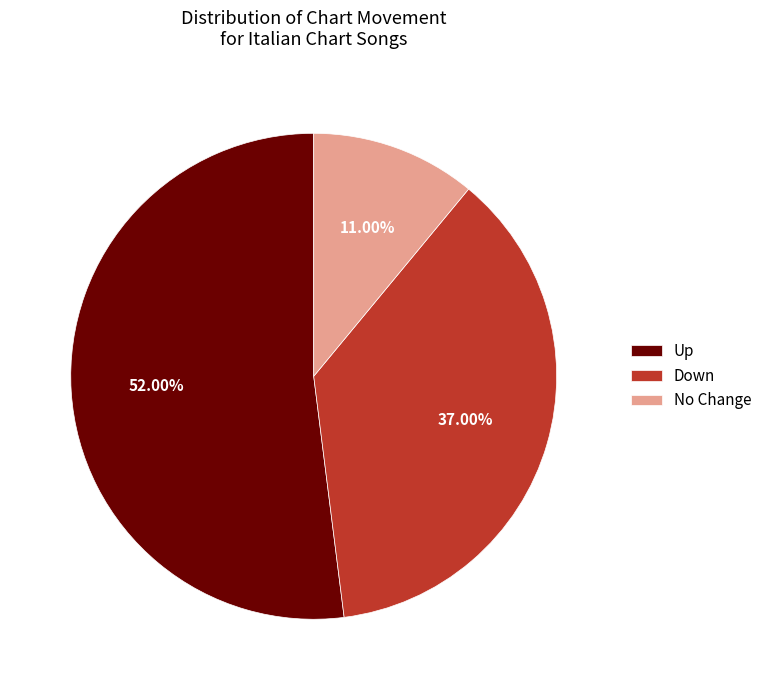

Between Up and No Change, which is larger?

Up